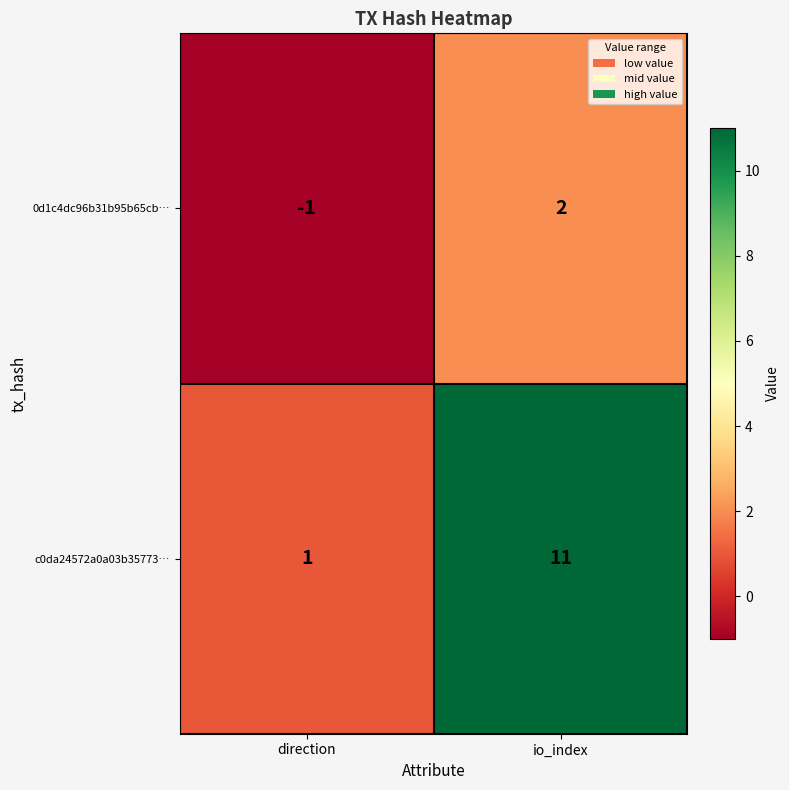

Is it true that c0da24572a0a03b35773… equals 1 at direction?

True